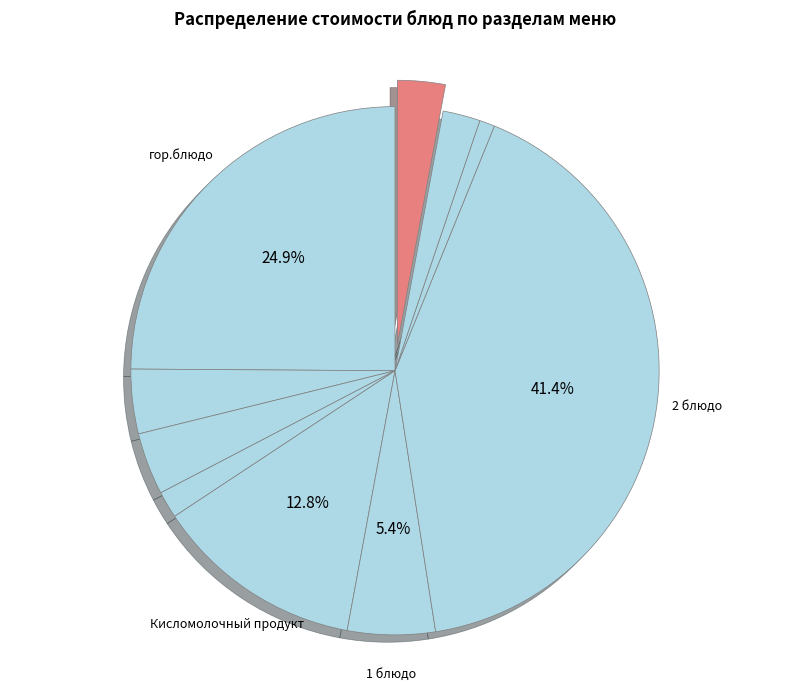

How many slices are in this pie chart?

10